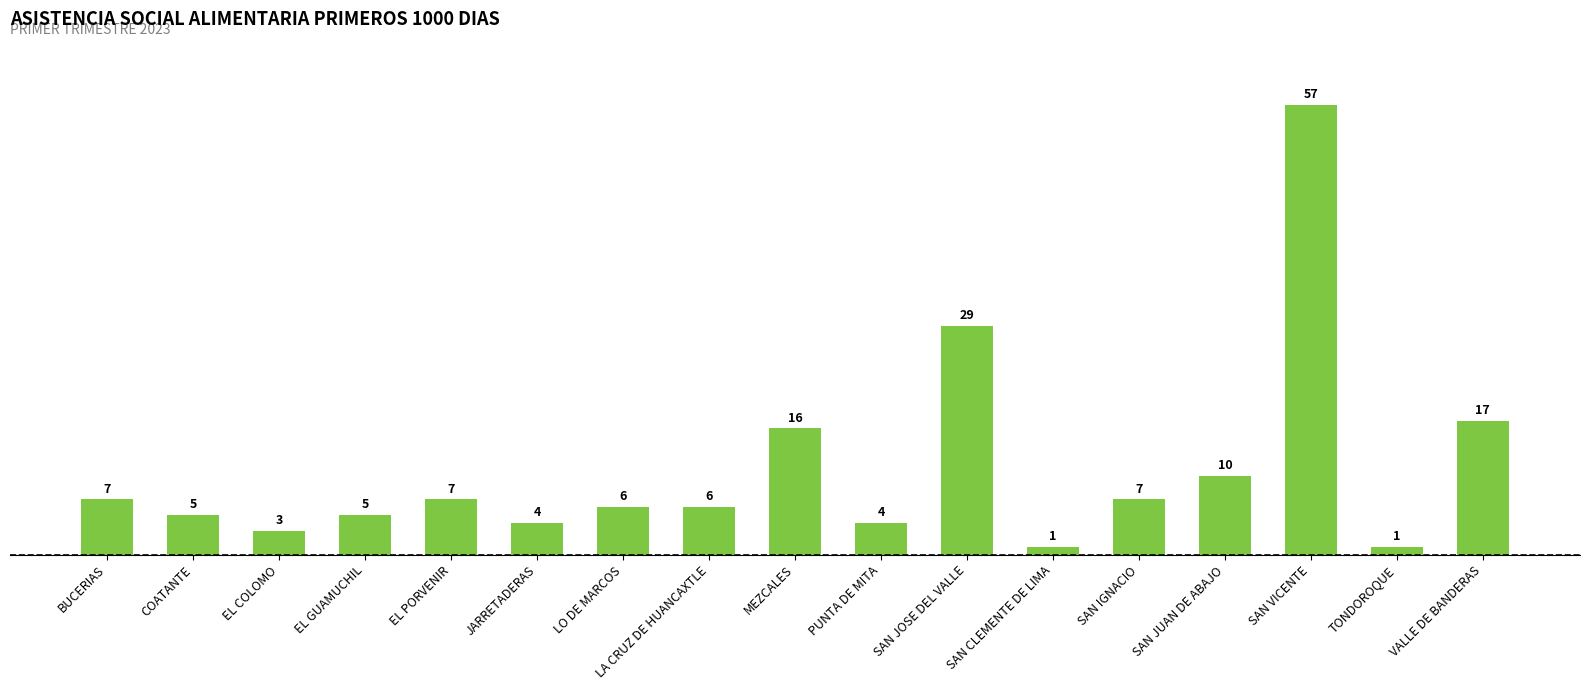

What is the ratio of the value at JARRETADERAS to the value at EL COLOMO?

1.3